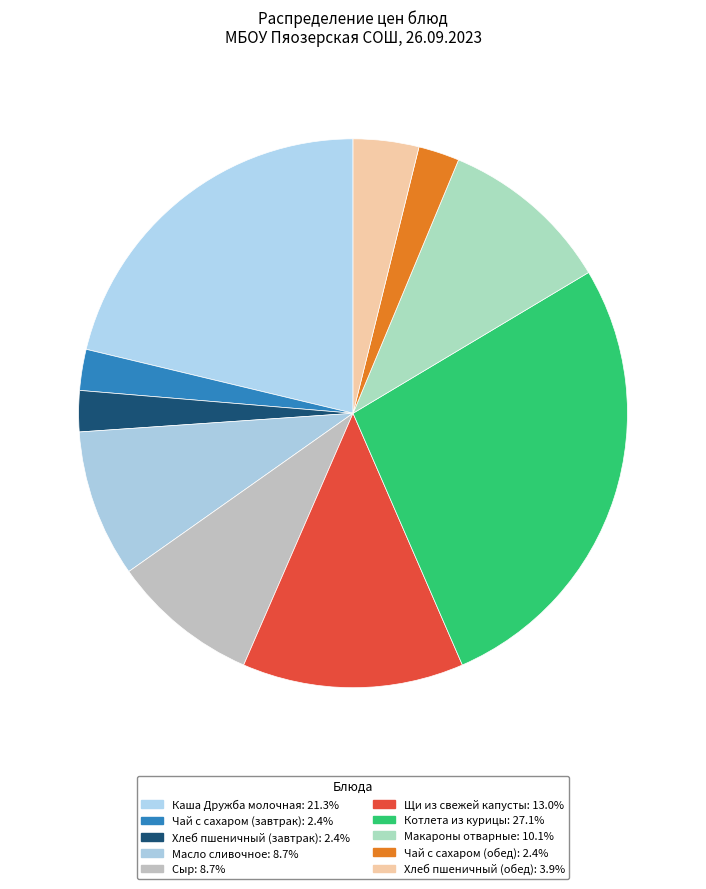

True or false: Чай с сахаром (обед) accounts for 2% of the total.

True